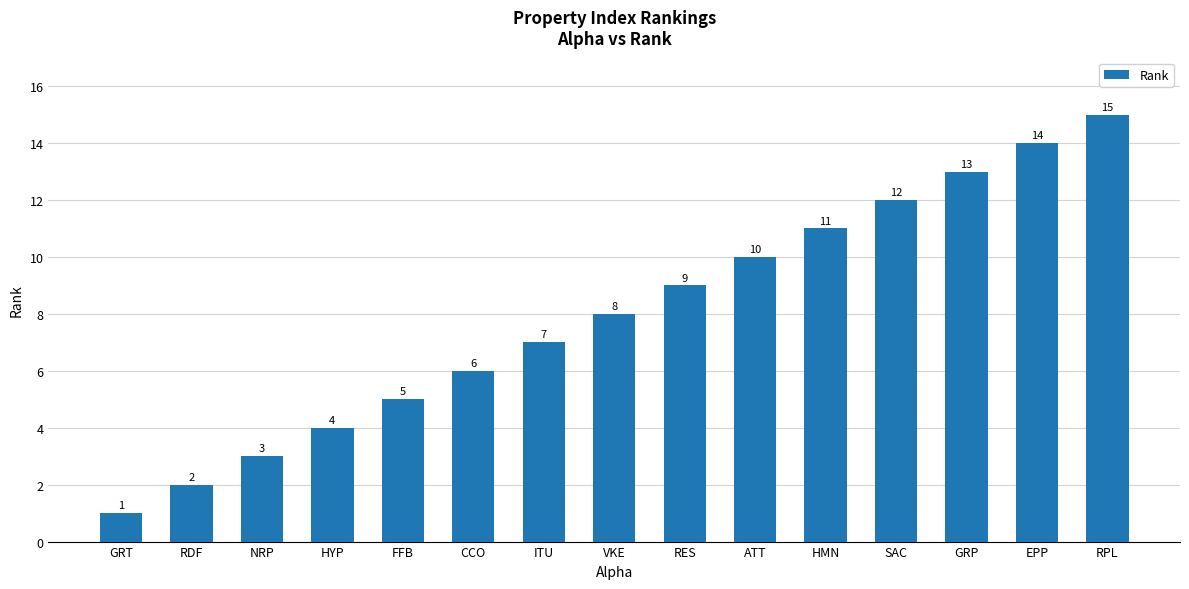

Rank the categories by value from lowest to highest.

GRT, RDF, NRP, HYP, FFB, CCO, ITU, VKE, RES, ATT, HMN, SAC, GRP, EPP, RPL